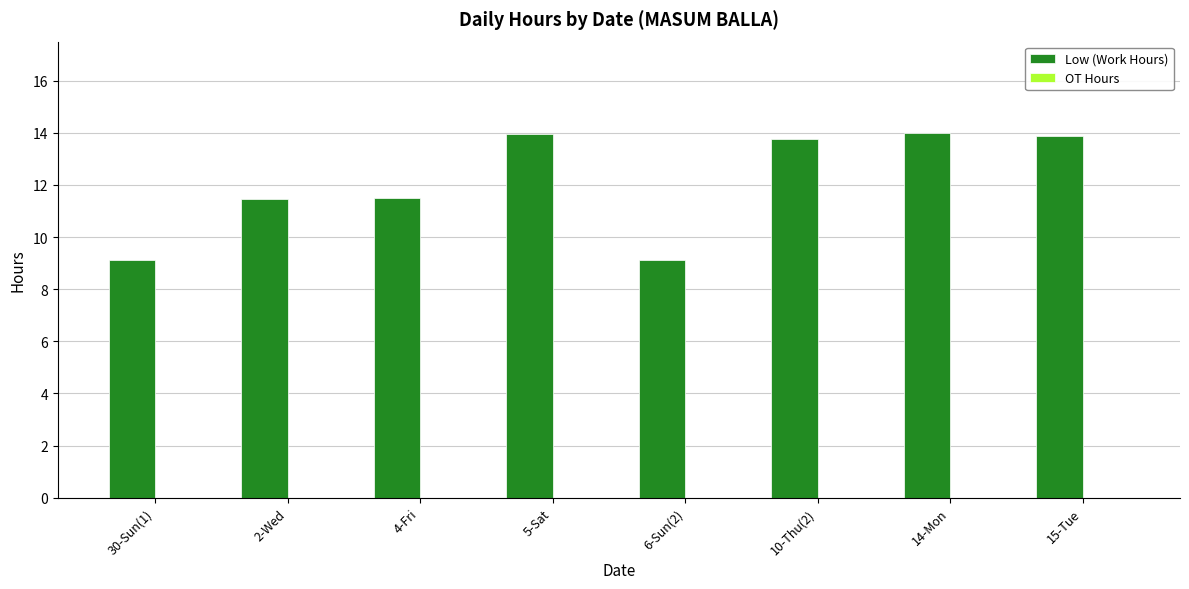

At which label does the data first exceed 13?

5-Sat